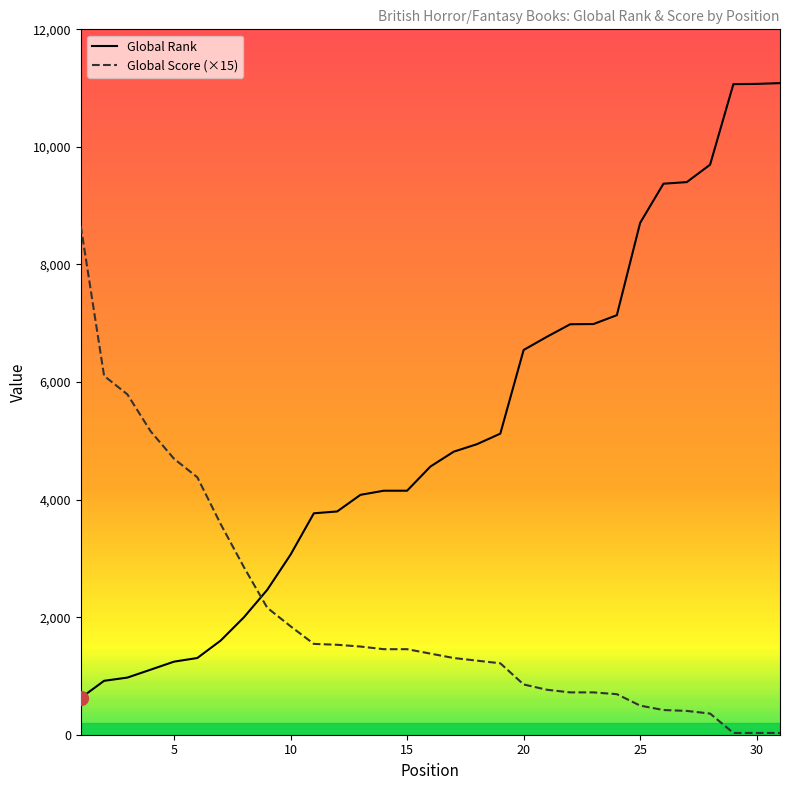

Is this an area chart (filled region under the line)?

No